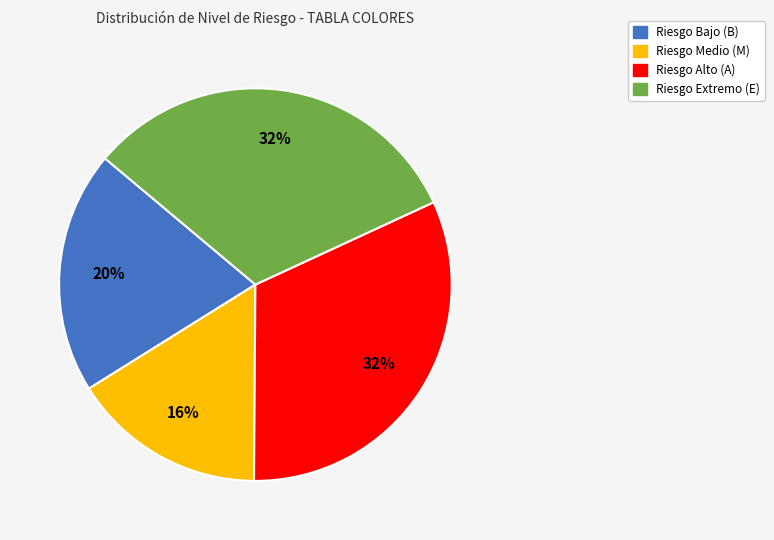

Is there any slice that represents more than half of the pie?

No